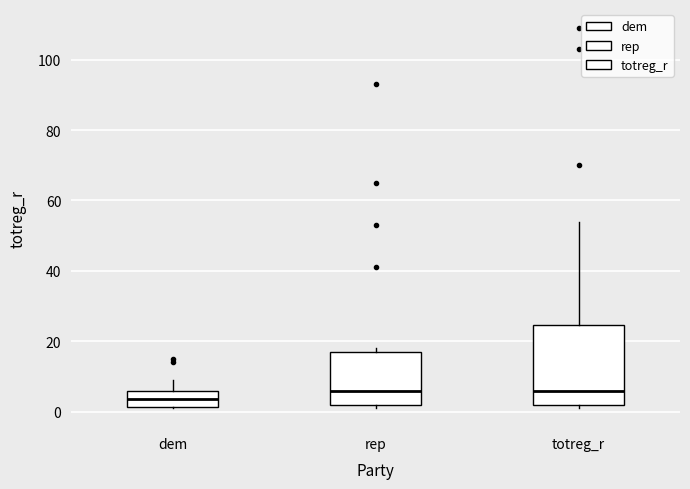

Reading left to right, transcribe this box plot: for each box, give where its median line is, the range the box spans, and where its two whiskers end, as read against the y-axis. The values are not printed on the chart, so give them approximately, as read against the axis.

dem: median 4, box 2 to 6, whiskers 2 to 10
rep: median 6, box 2 to 18, whiskers 2 (just below the box's lower edge) to 18 (just above the box's upper edge)
totreg_r: median 6, box 2 to 24, whiskers 2 (just below the box's lower edge) to 54